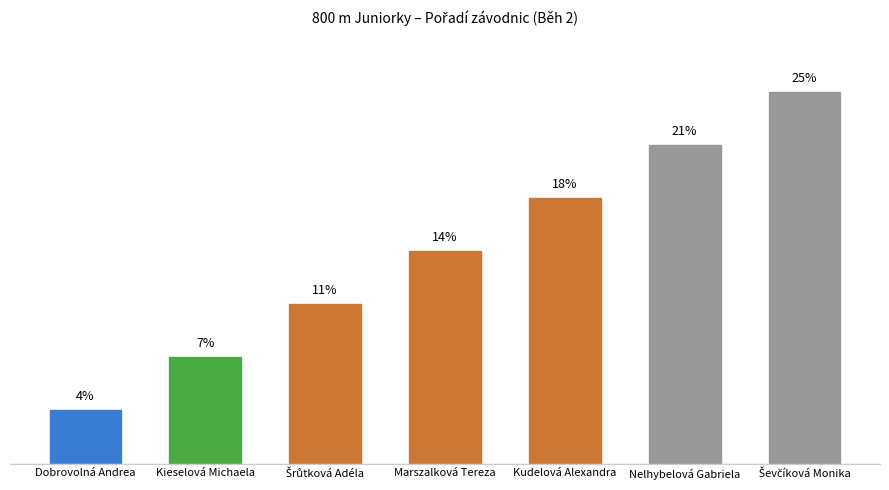

Is it true that the value at Marszalková Tereza is 14.3?

True